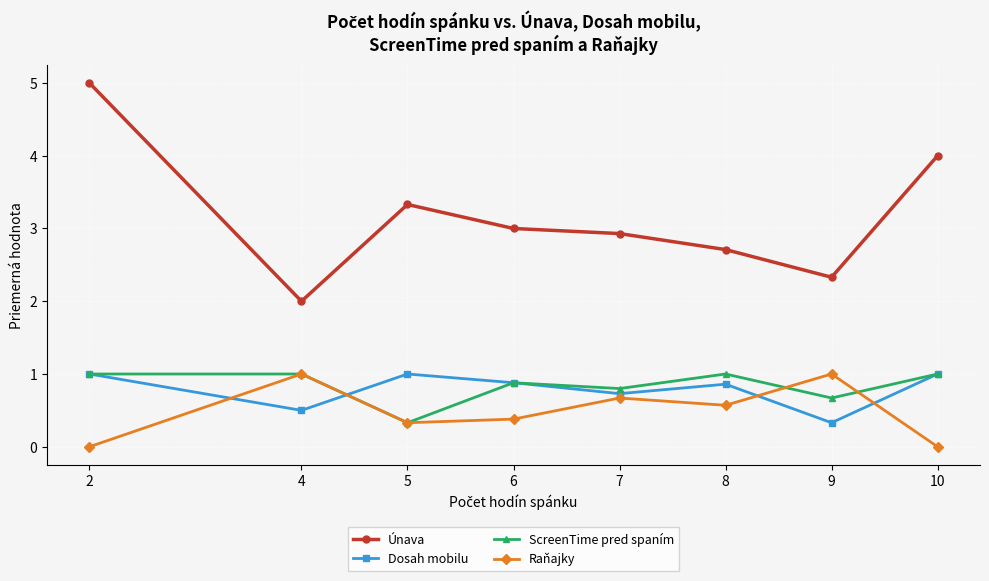

Which series has the largest total across all categories?

Únava